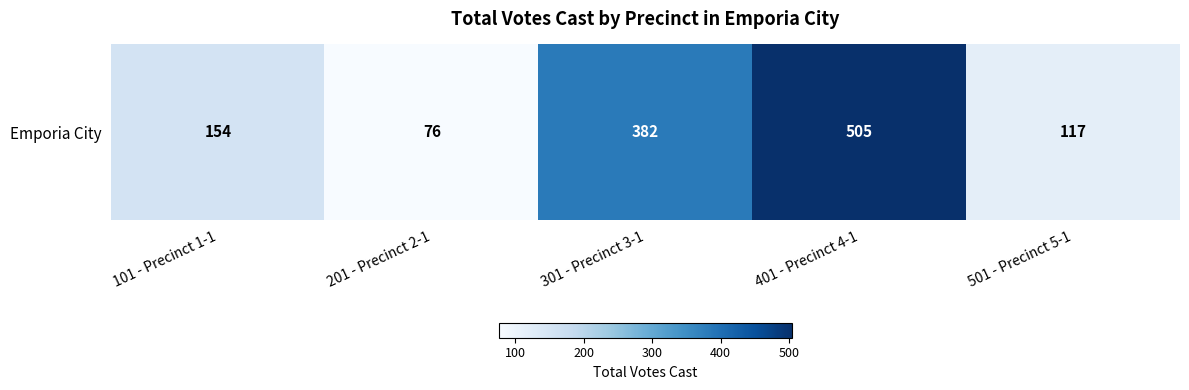

What is the average value?

247